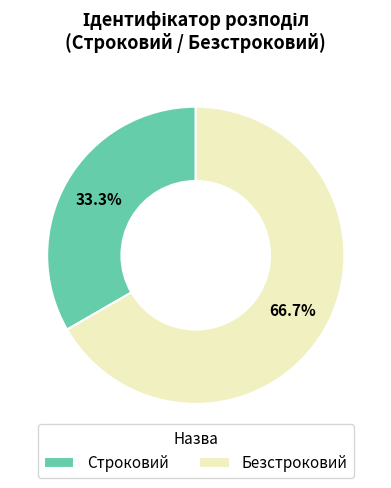

Which has a higher value, Безстроковий or Строковий?

Безстроковий